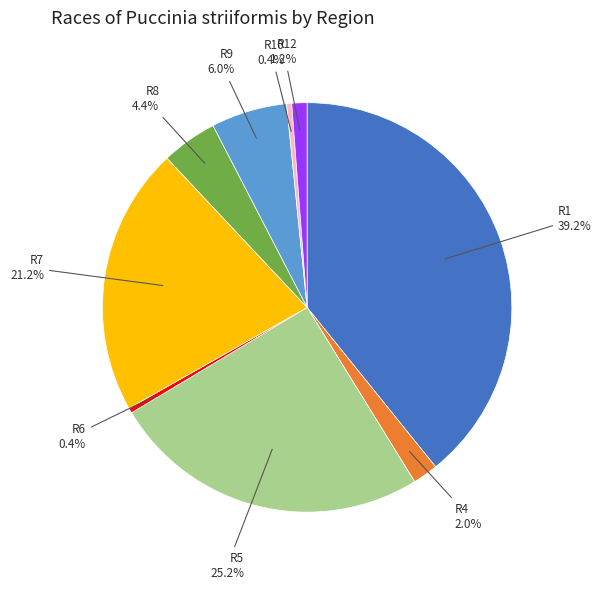

Is there a majority slice in this chart?

No